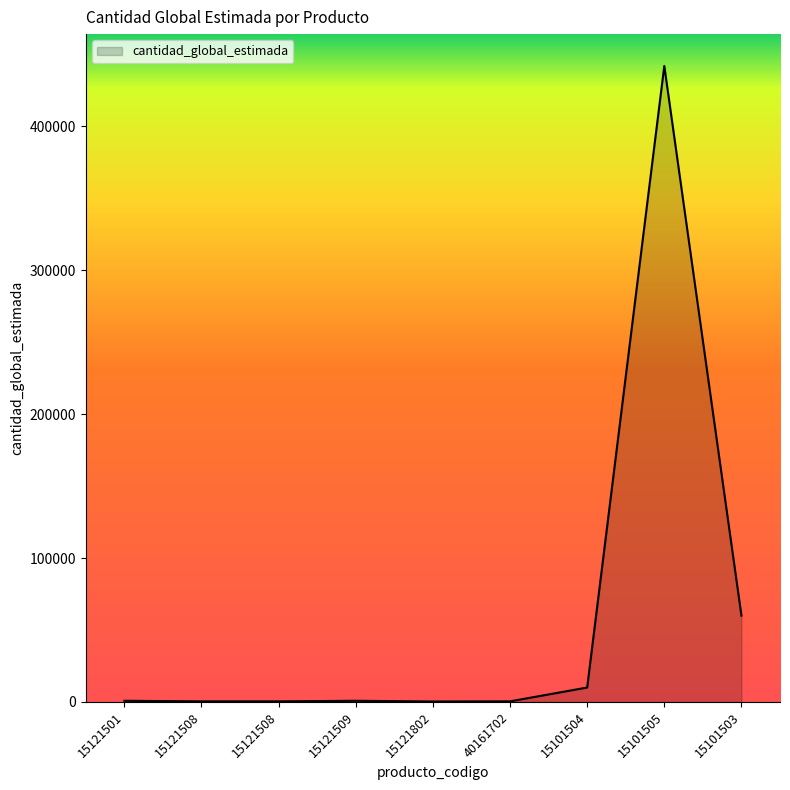

What is the average value?

57243